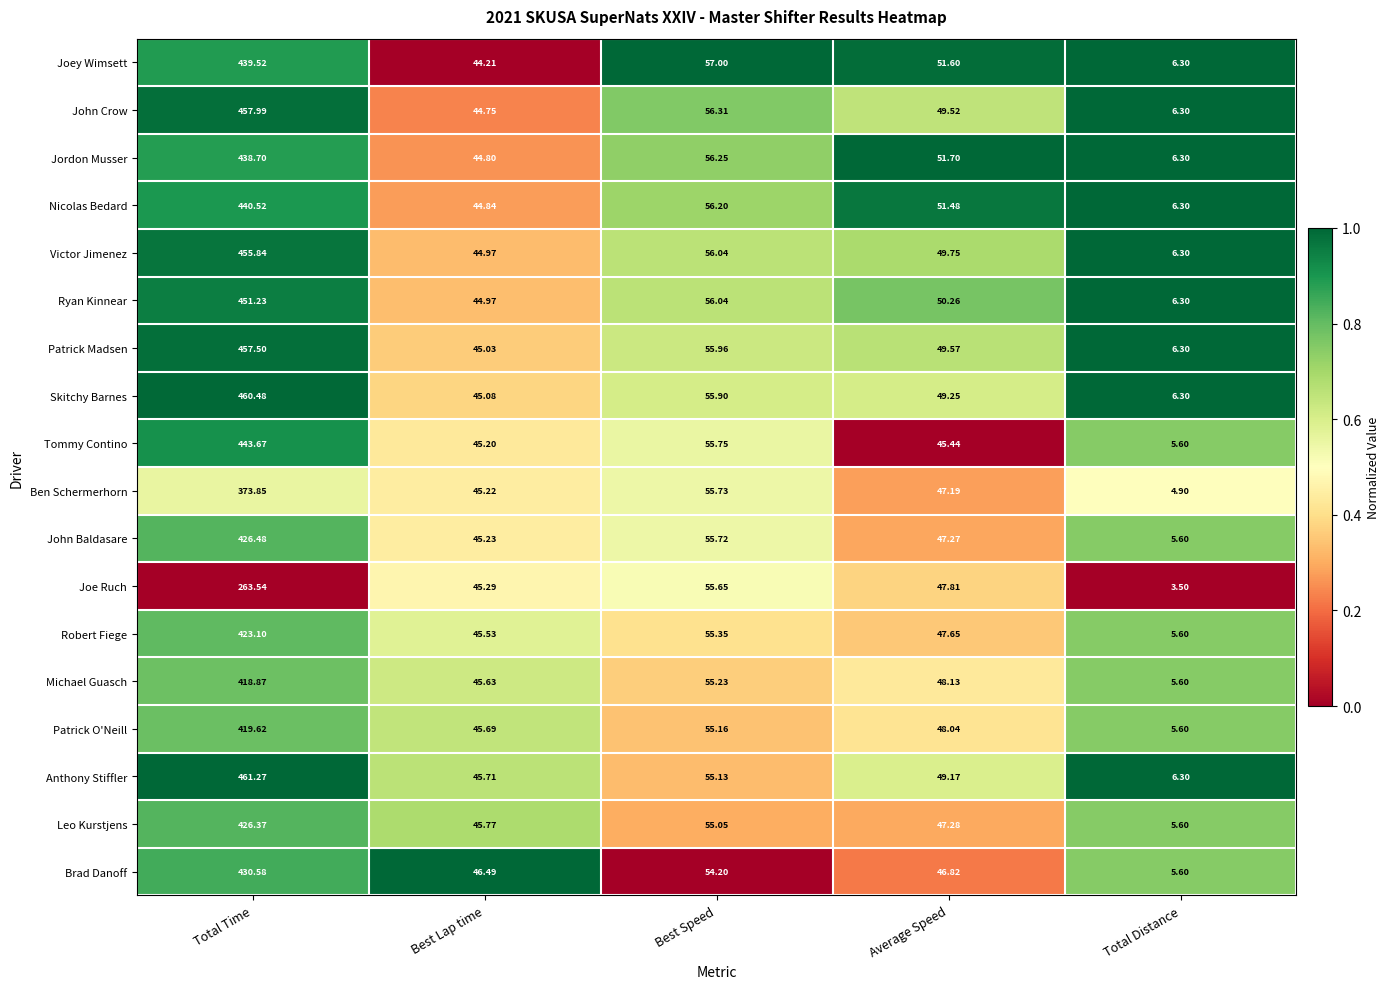

Which series has the largest total across all categories?

Anthony Stiffler